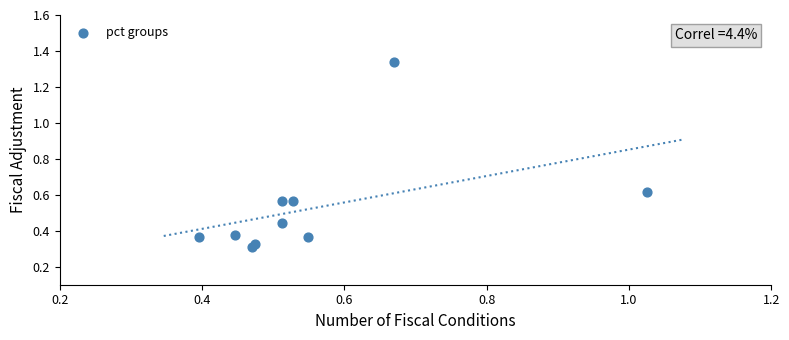

What is the average Y value?

0.5